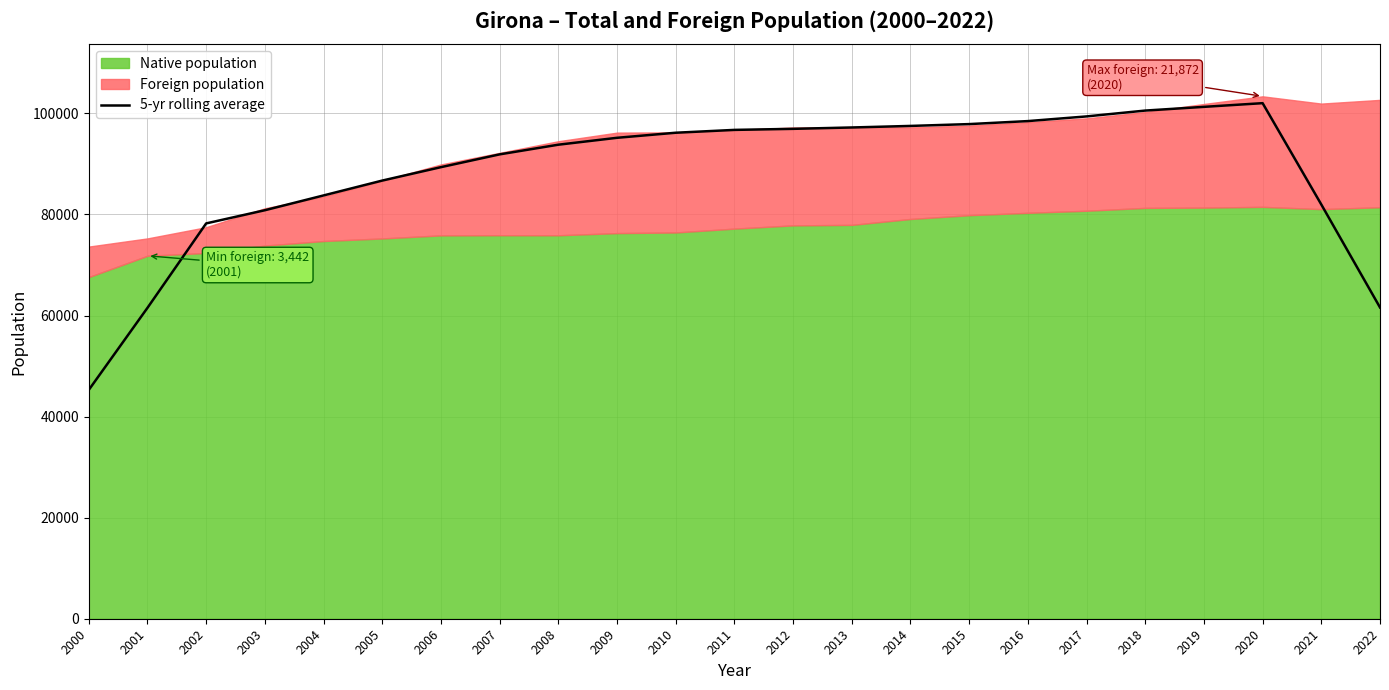

Where does the data first go above 95163?

2009